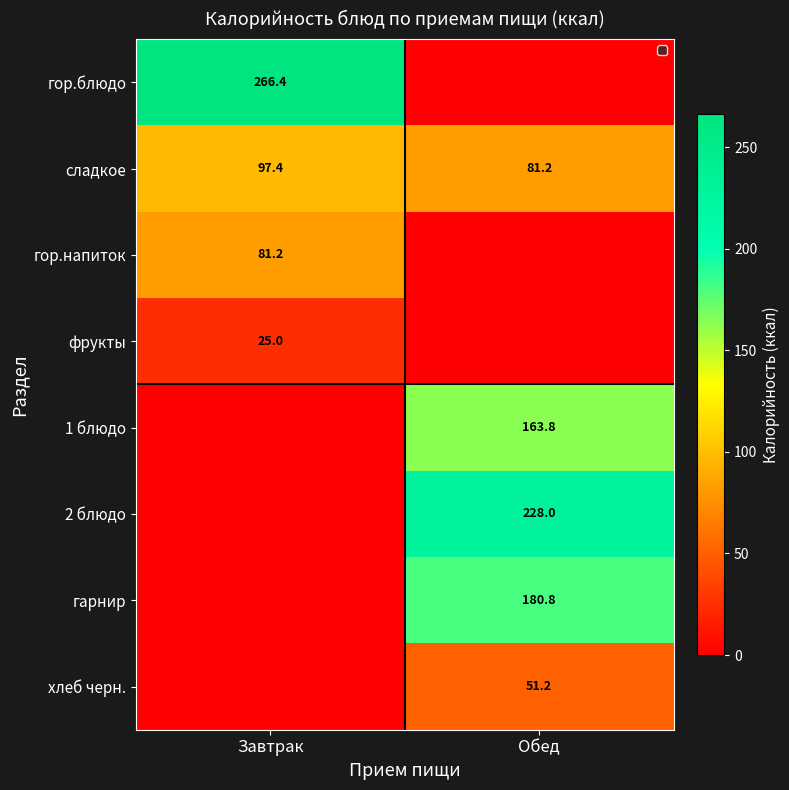

How many data points in сладкое are above 97?

1